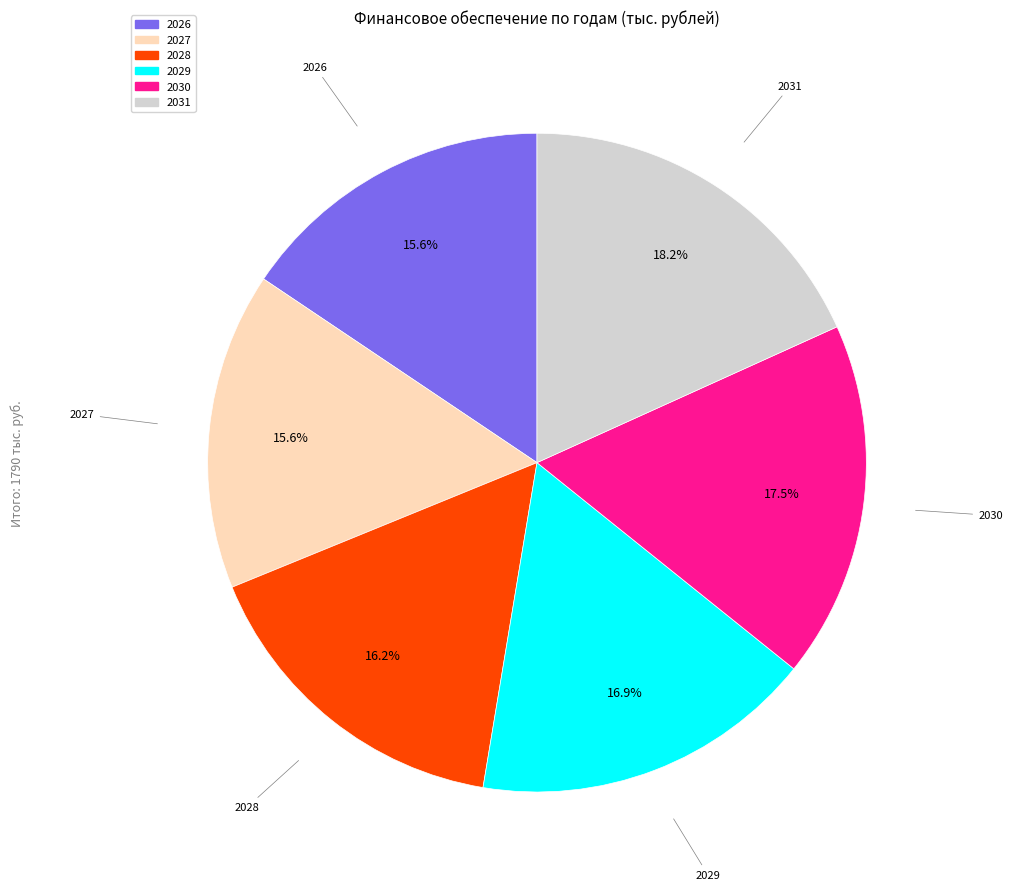

Is there any slice that represents more than half of the pie?

No